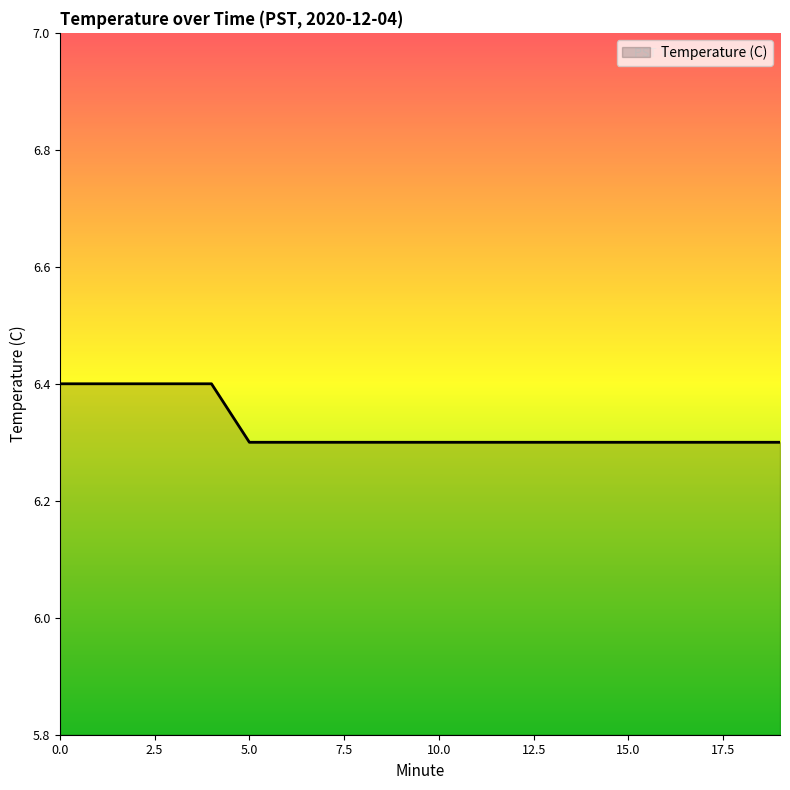

What is the average value?

6.3